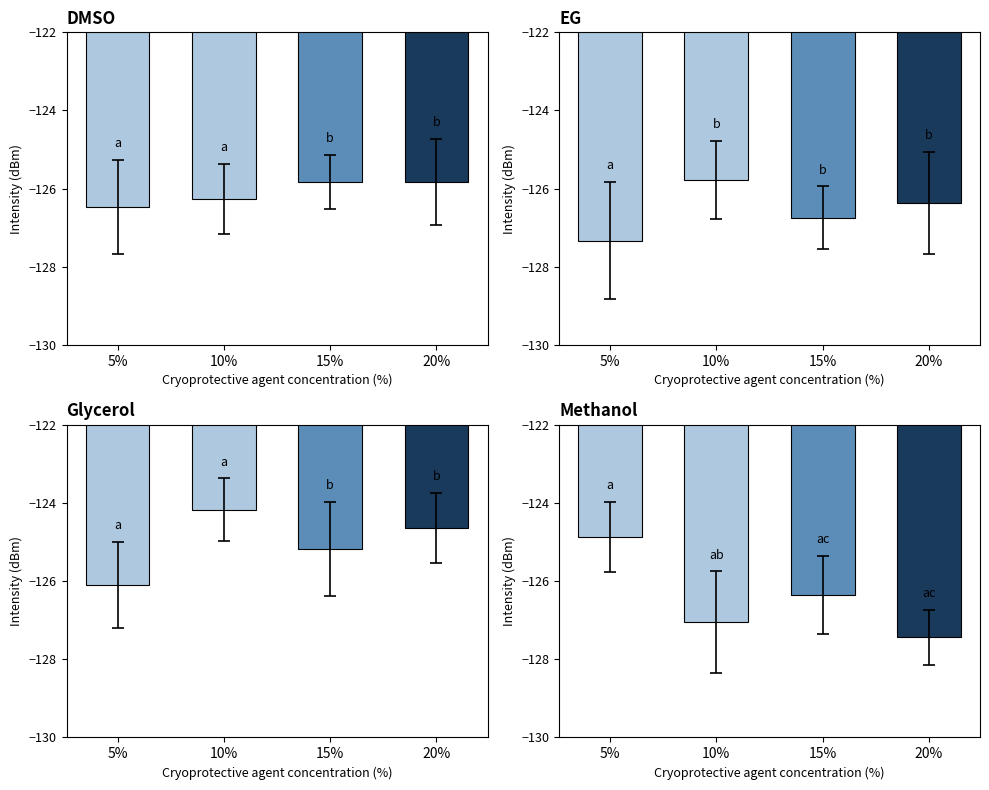

How many groups of bars are there?

4